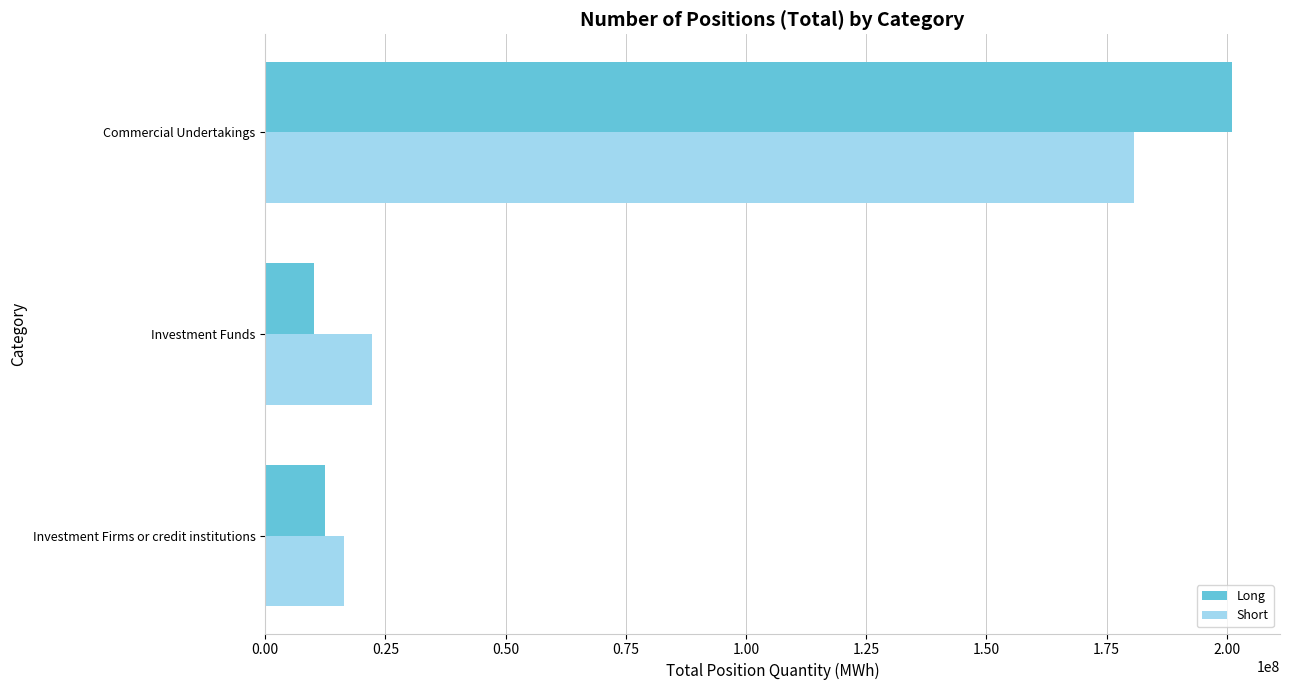

True or false: Long has a value of 200989013.4 at Commercial Undertakings.

True